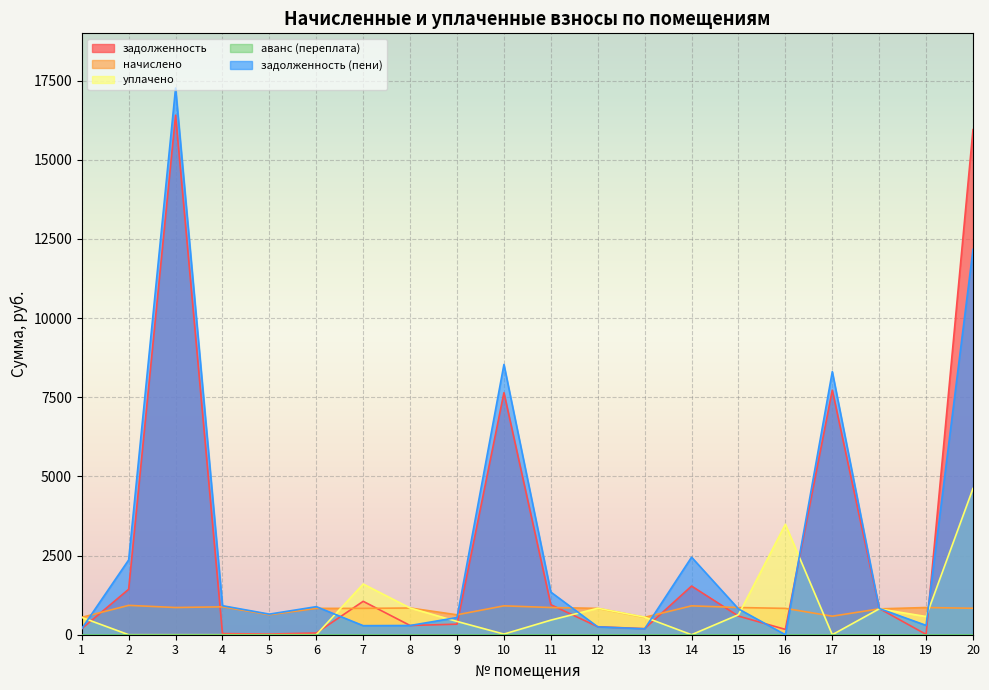

The начислено series shows 859.0 at 19. True or false?

True